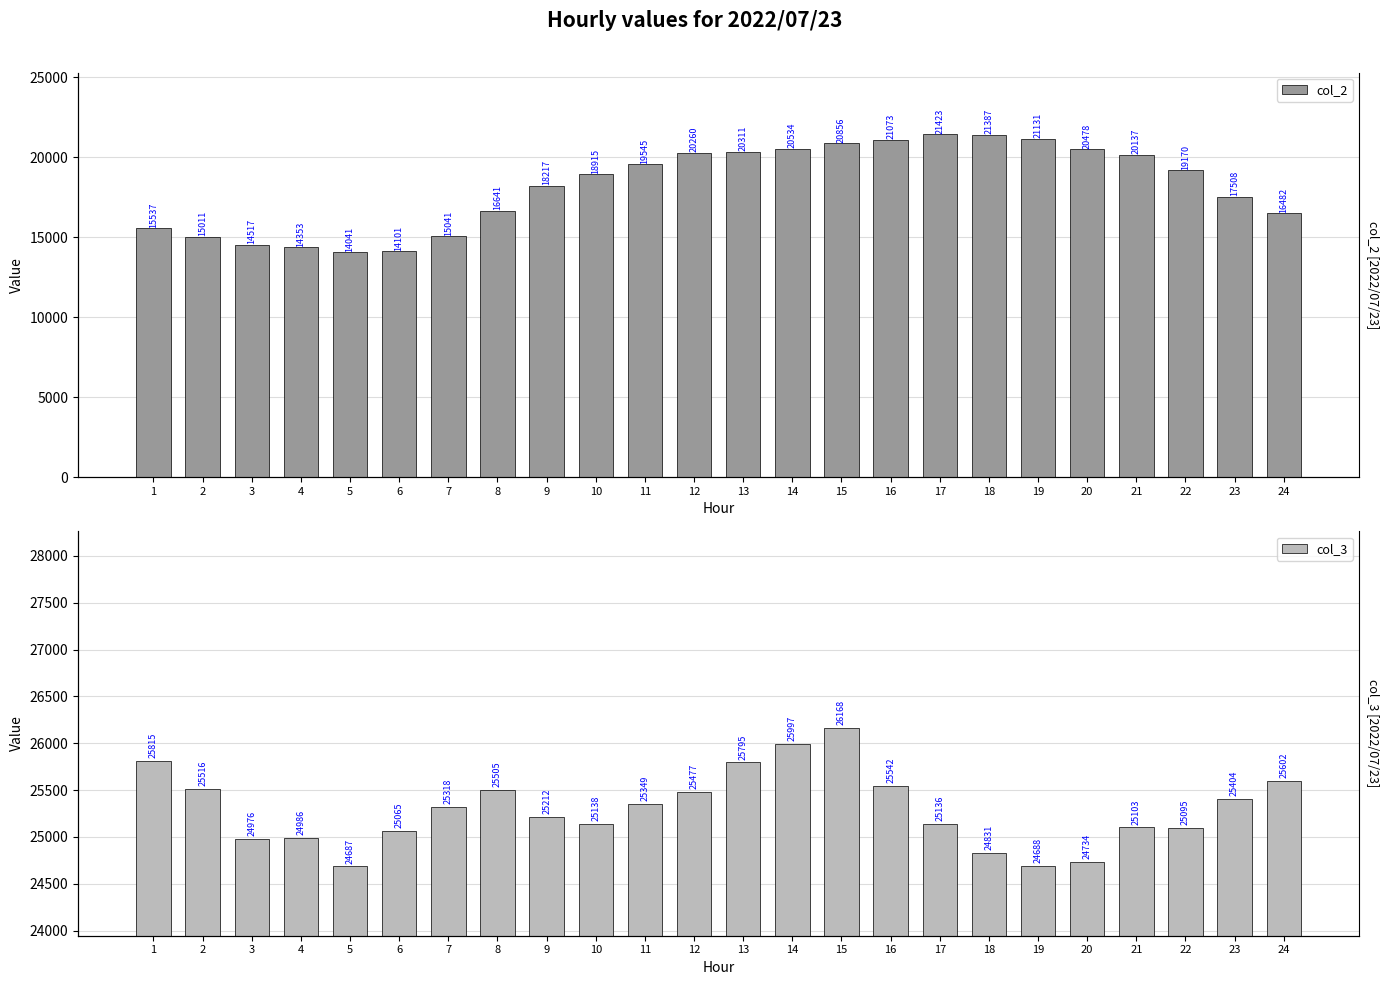

Rank the series by their maximum value, from lowest to highest.

col_2, col_3